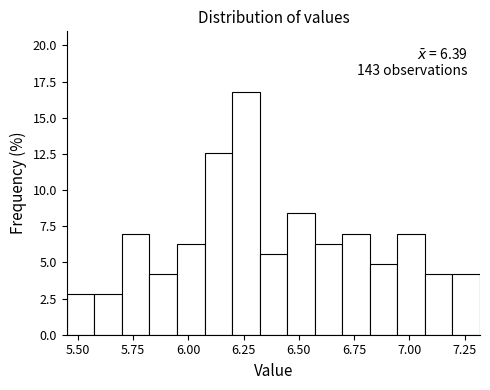

Around what value on the x-axis is the tallest bar? Give the approximate position of its centre, as read against the axis.

6.25